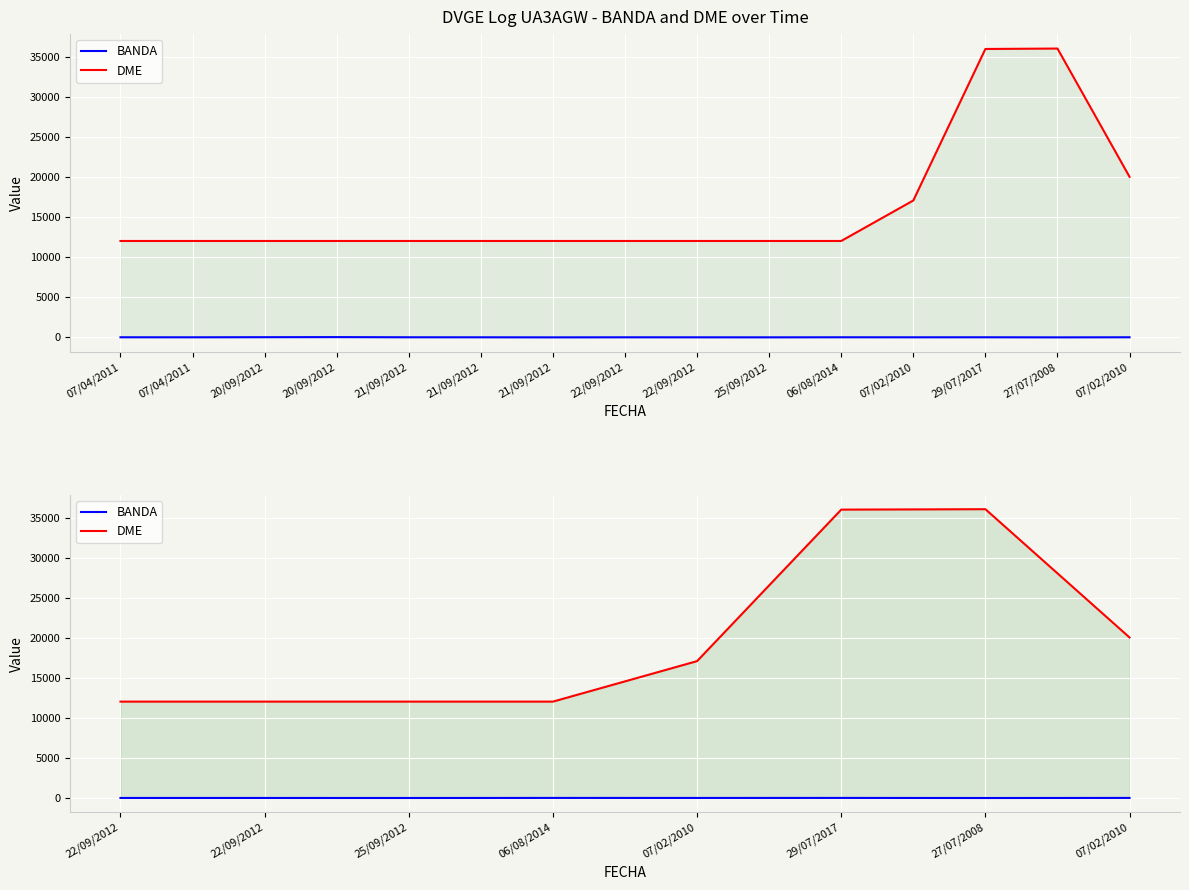

The value of BANDA at 29/07/2017 is 20. True or false?

True